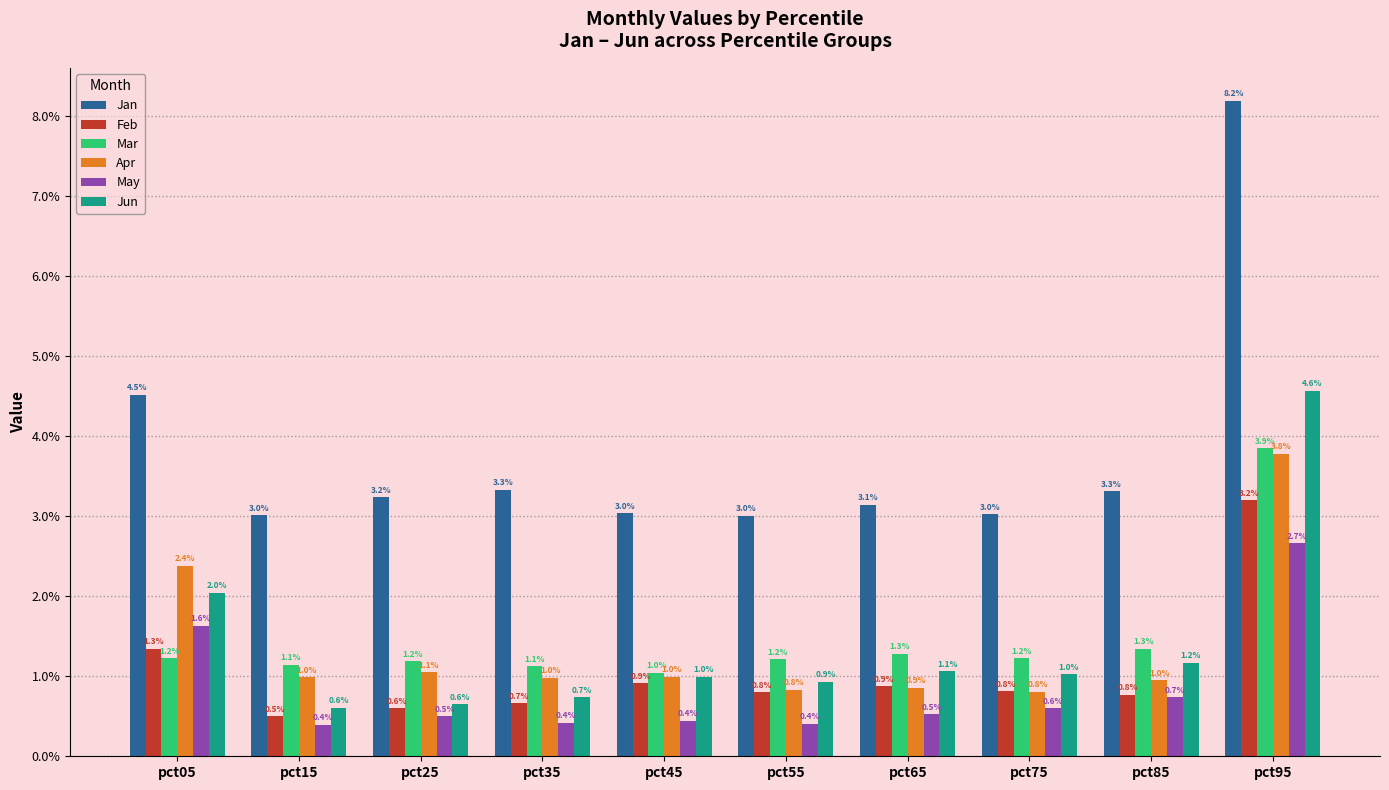

Are the bars horizontal?

No